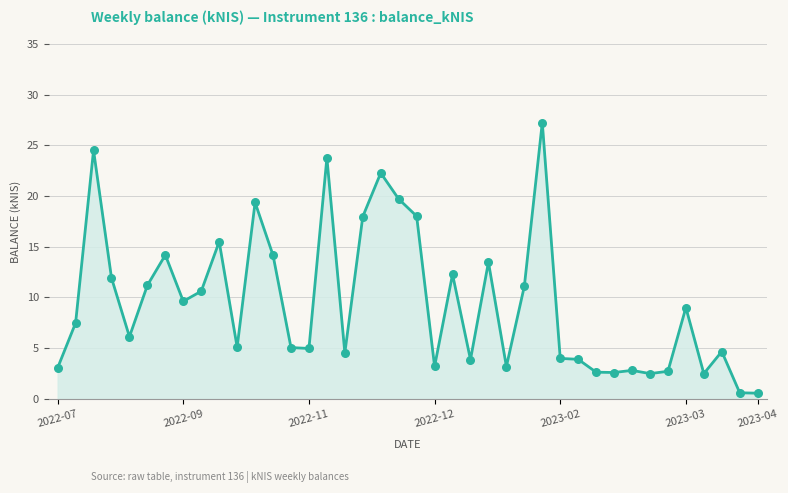

What is the difference between the maximum and minimum values?

26.7